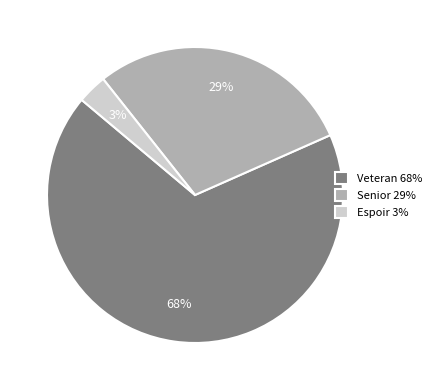

Which slice is the largest?

Veteran 68%